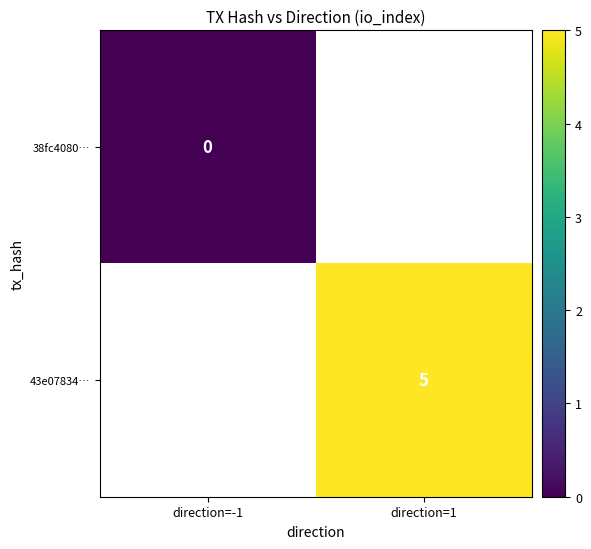

The value of 43e07834… at direction=1 is 9. True or false?

False